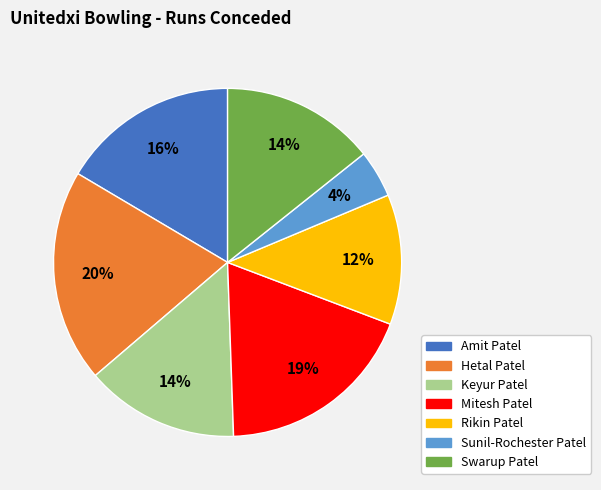

Count the number of slices in the pie.

7